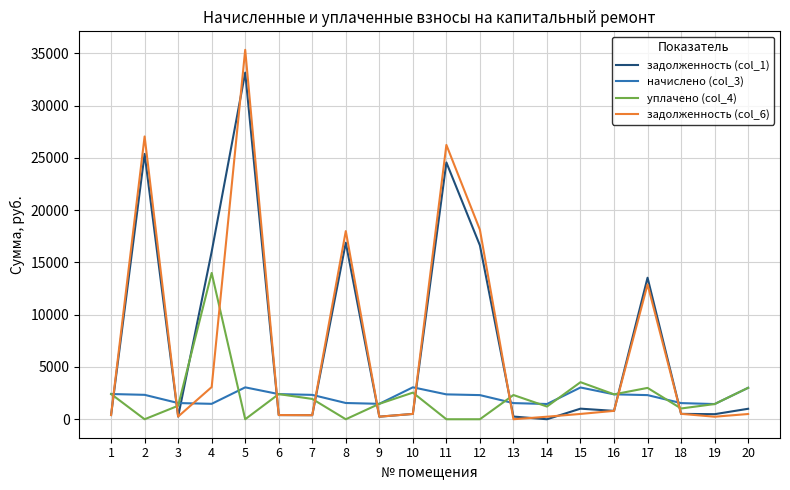

Rank the series by their maximum value, from highest to lowest.

задолженность (col_6), задолженность (col_1), уплачено (col_4), начислено (col_3)